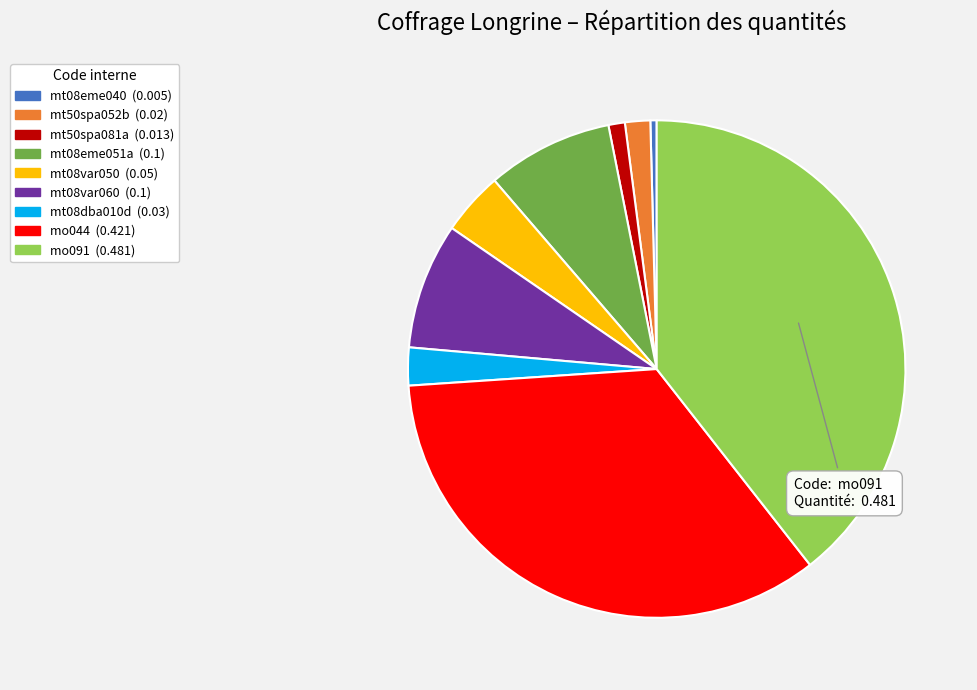

How many segments does this pie chart have?

9